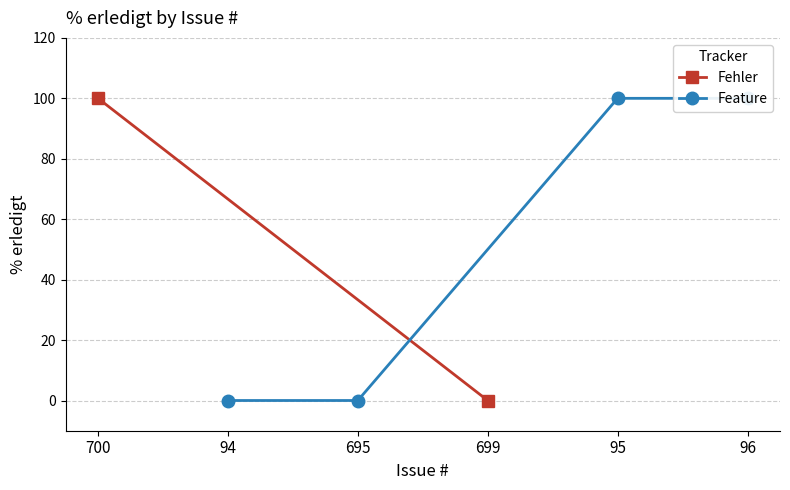

Which has a higher value, 95 or 94?

95